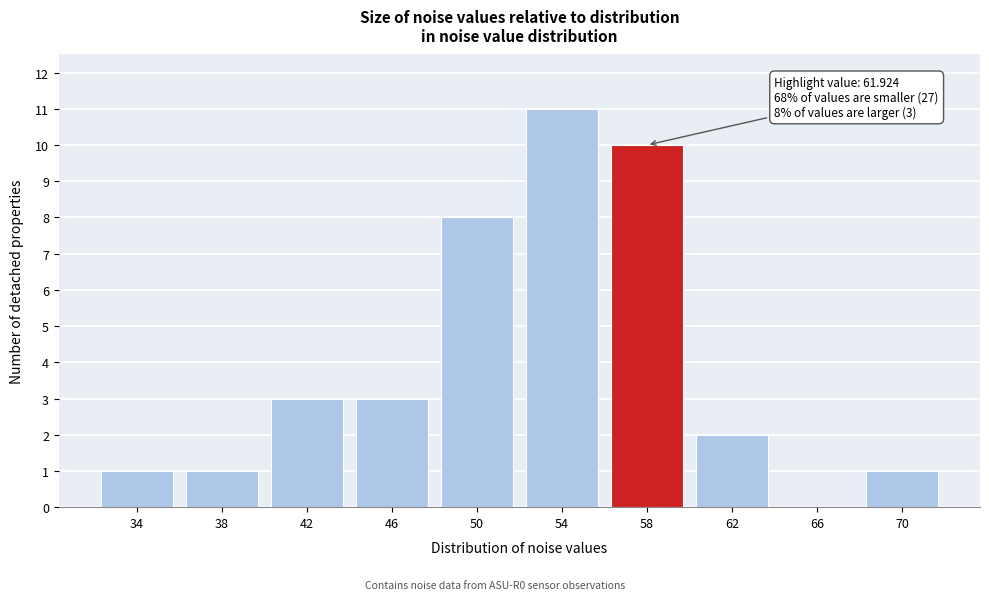

Reading left to right, transcribe all the data shown in this chart.

34=1	38=1	42=3	46=3	50=8	54=11	58=10	62=2	66=0	70=1